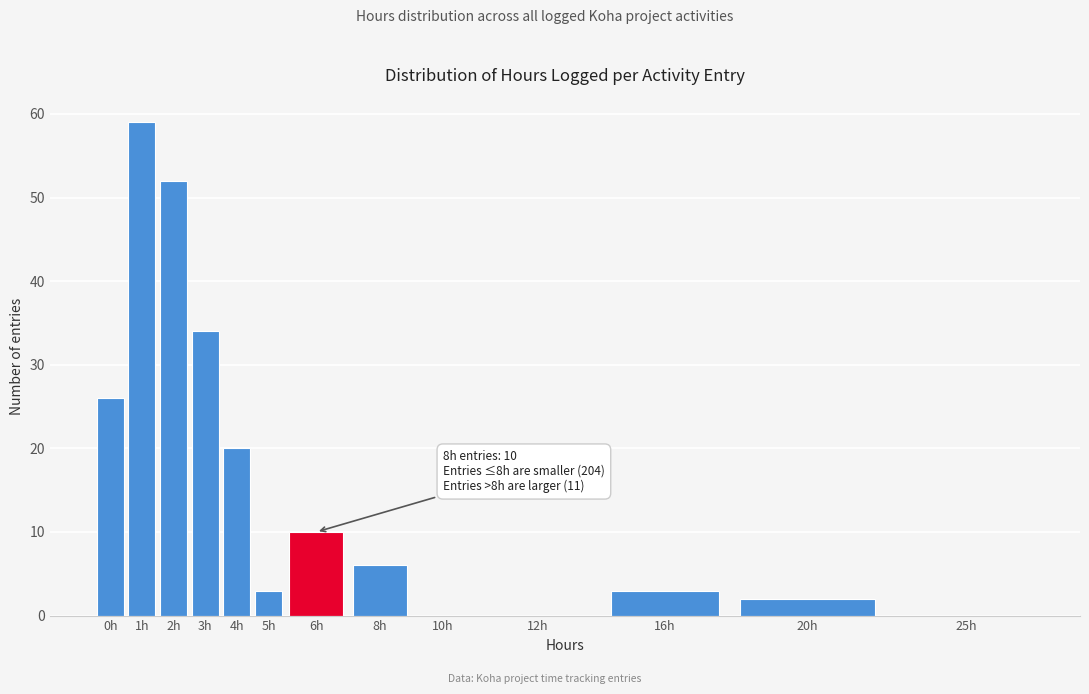

Reading right to left, transcribe all the data shown in this chart.

25h=0	20h=2	16h=3	12h=0	10h=0	8h=6	6h=10	5h=3	4h=20	3h=34	2h=52	1h=59	0h=26